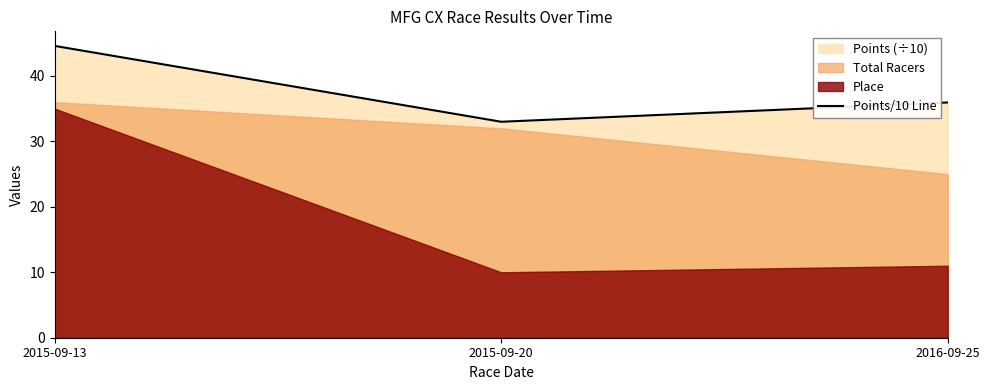

At which label does the data first exceed 35?

2015-09-13